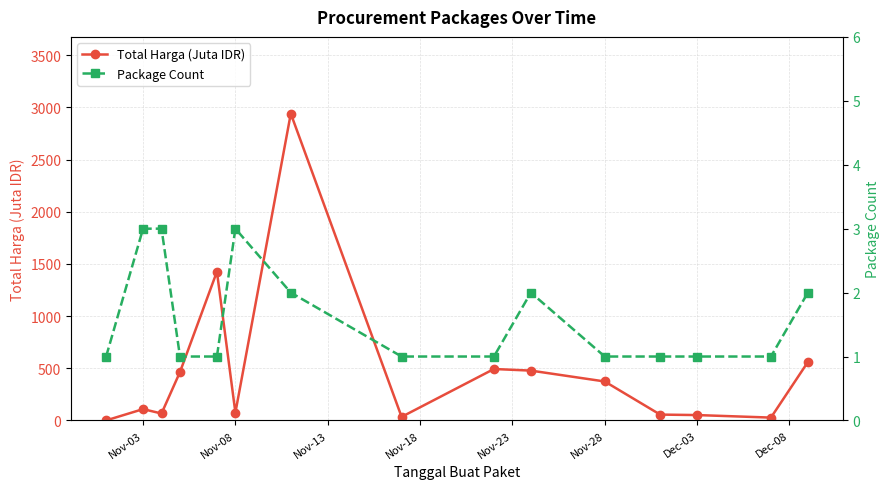

Is it true that Total Harga (Juta IDR) equals 1170.4 at Dec-03?

False